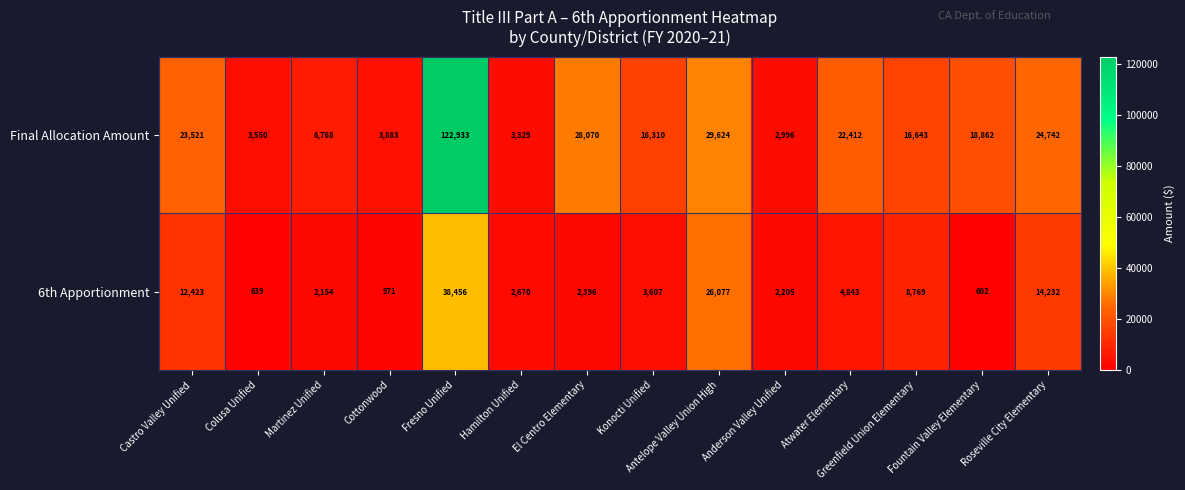

Which series has the largest total across all categories?

Final Allocation Amount